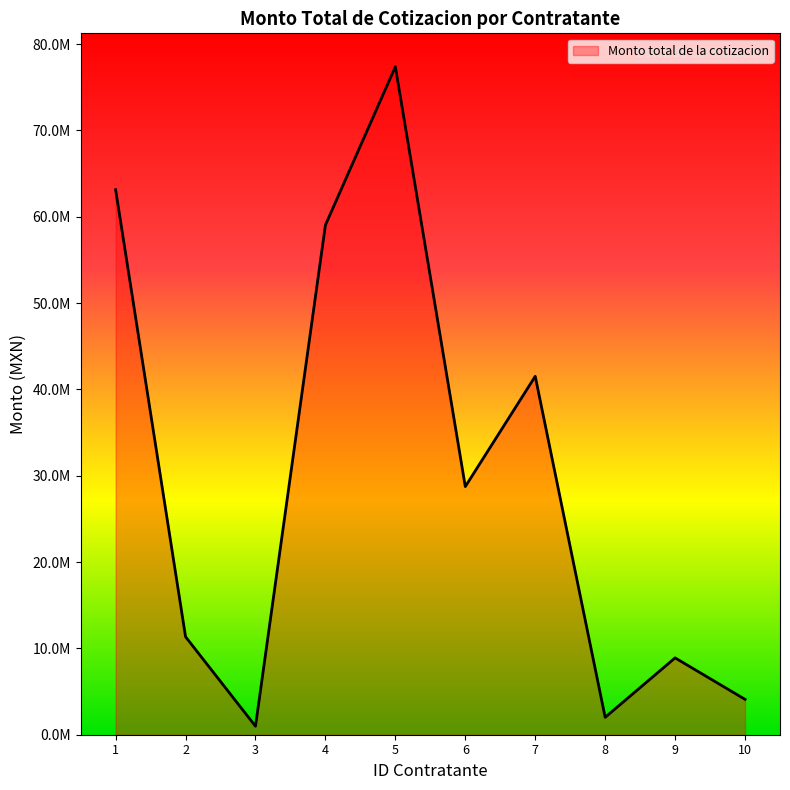

Rank the categories by value from lowest to highest.

3, 8, 10, 9, 2, 6, 7, 4, 1, 5